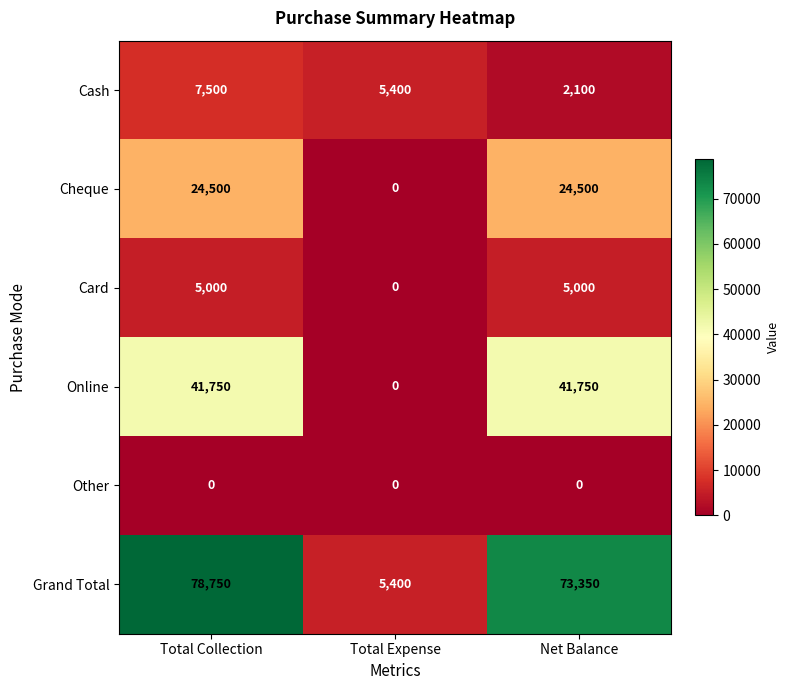

Reading left to right, what are all the values shown in this chart?

Cash: 7500	5400	2100
Cheque: 24500	0	24500
Card: 5000	0	5000
Online: 41750	0	41750
Other: 0	0	0
Grand Total: 78750	5400	73350